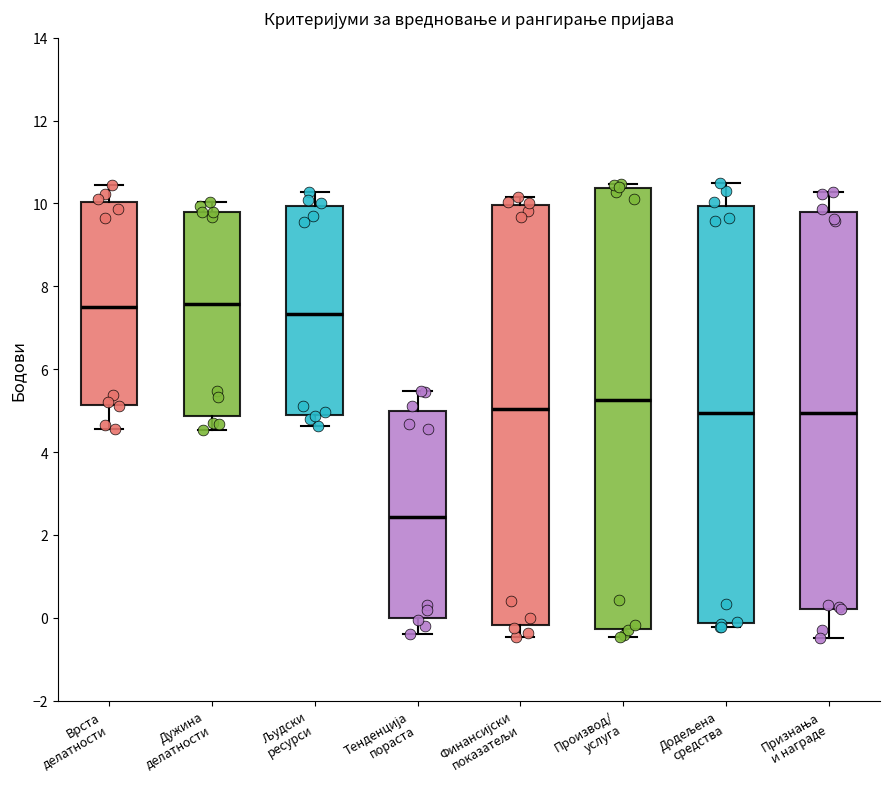

Reading left to right, read every box against the y-axis: the position of its median line, the range the box covers, and the ends of its whiskers. The values are not printed on the chart, so give them approximately, as read against the axis.

Врста делатности: median 7.6, box 5.2 to 10.0, whiskers 4.6 to 10.4
Дужина делатности: median 7.6, box 4.8 to 9.8, whiskers 4.6 to 10.0
Људски ресурси: median 7.4, box 4.8 to 10.0, whiskers 4.6 to 10.2
Тенденција пораста: median 2.4, box 0.0 to 5.0, whiskers -0.4 to 5.4
Финансијски показатељи: median 5.0, box -0.2 to 10.0, whiskers -0.4 to 10.2
Производ/ услуга: median 5.2, box -0.2 to 10.4, whiskers -0.4 to 10.4 (just above the box's upper edge)
Додељена средства: median 5.0, box -0.2 to 10.0, whiskers -0.2 (just below the box's lower edge) to 10.4
Признања и награде: median 5.0, box 0.2 to 9.8, whiskers -0.4 to 10.2